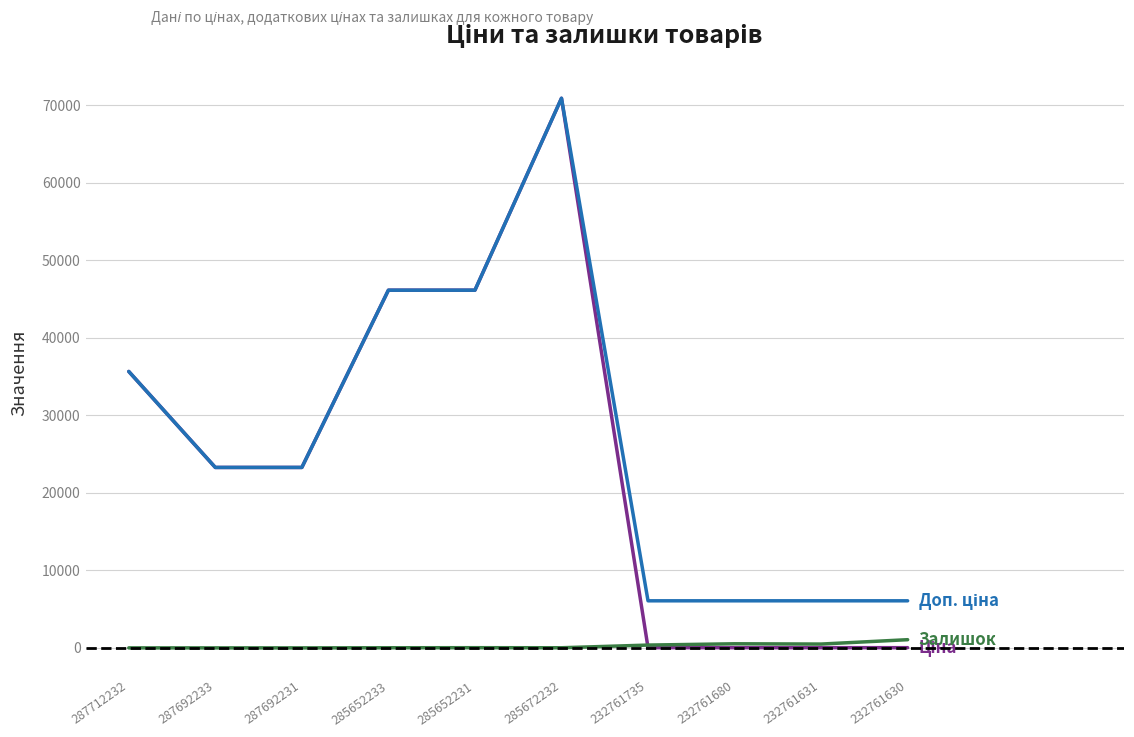

What is the total value across all series at 287692233?

46556.4